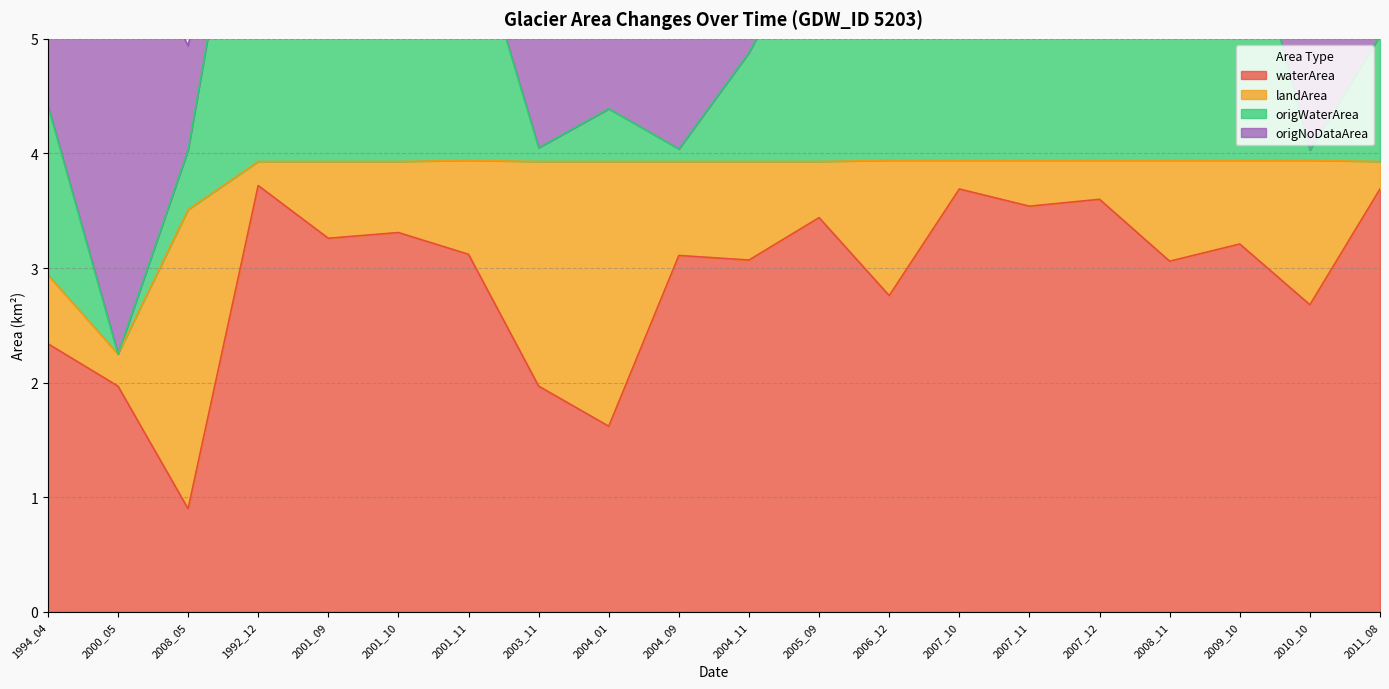

How many values in the waterArea series are below 3?

7